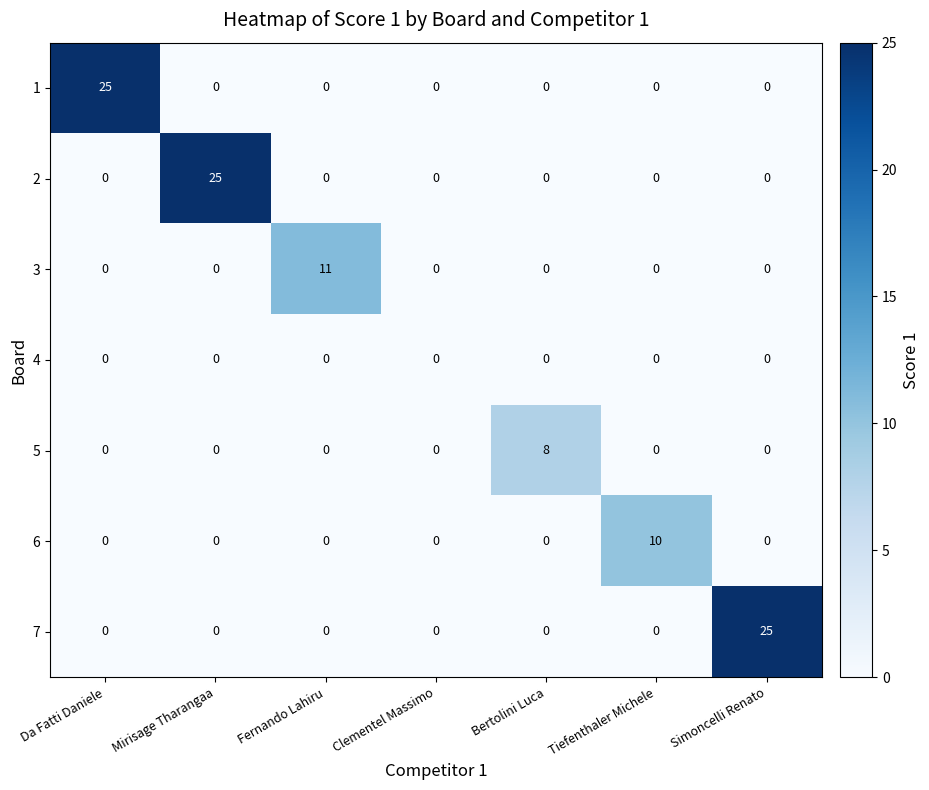

Which series changed the most between Fernando Lahiru and Tiefenthaler Michele?

3